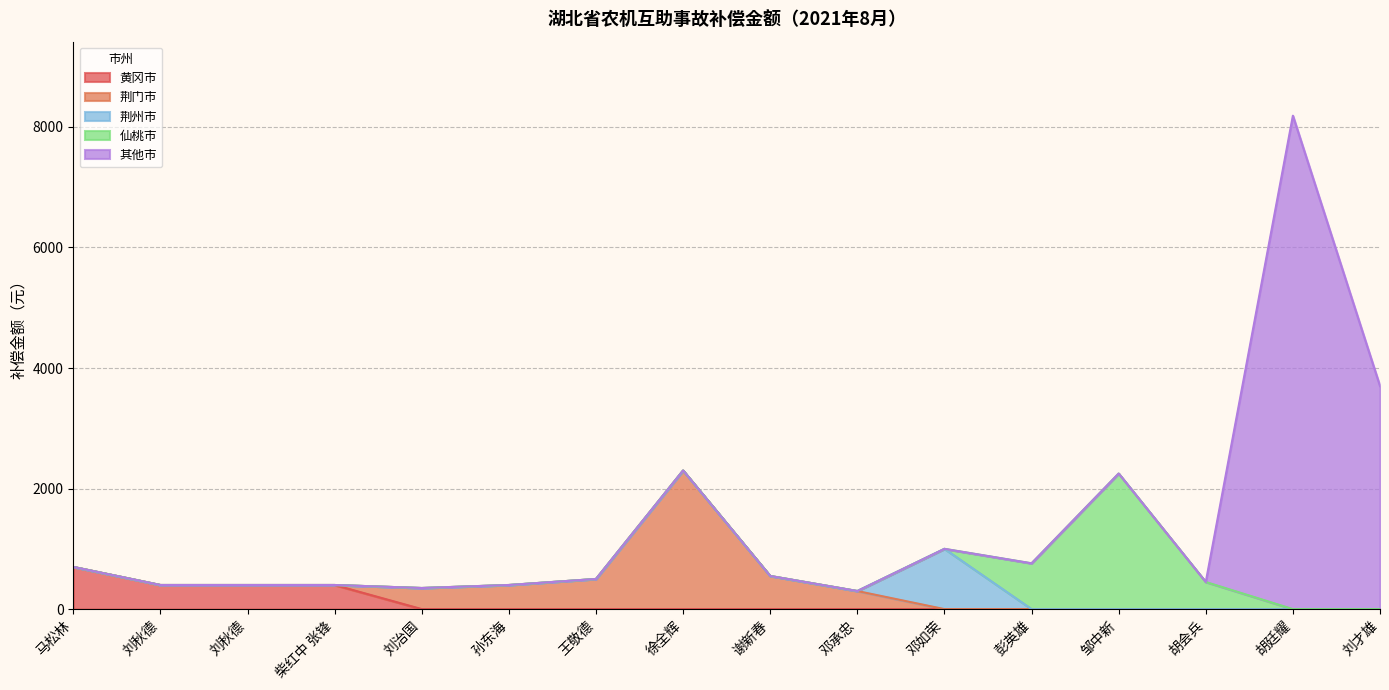

What is the label of the 3rd point from the left?

刘秋德